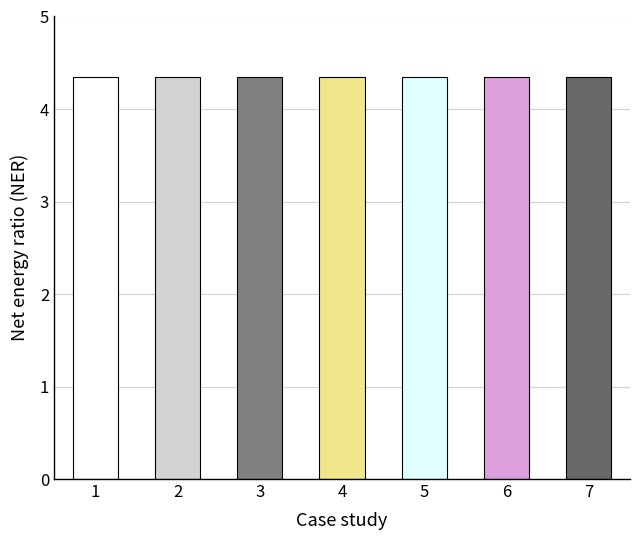

What is the smallest value displayed?

4.3